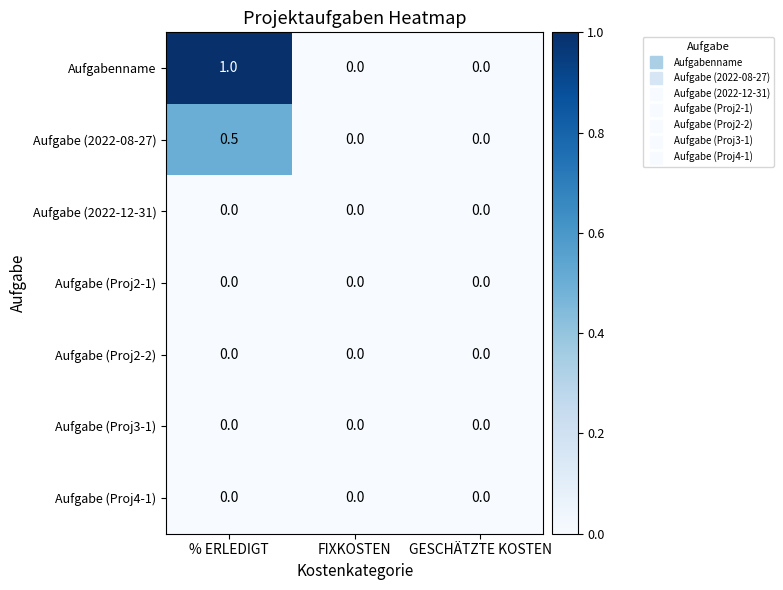

At which category is the sum across all series the highest?

% ERLEDIGT